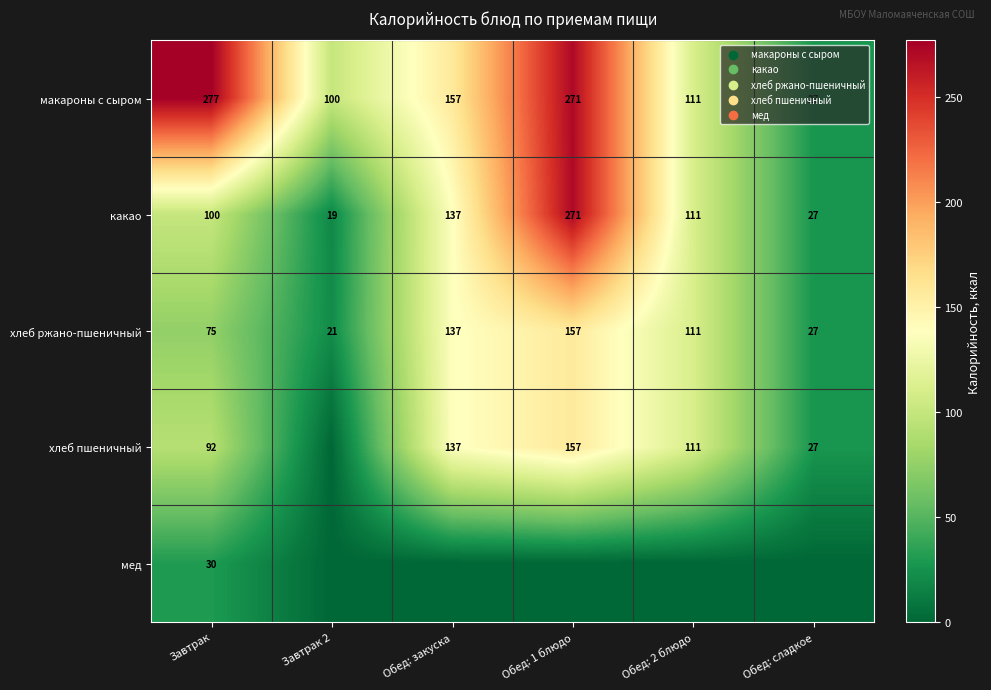

What is the difference between the какао values at Завтрак 2 and Обед: закуска?

118